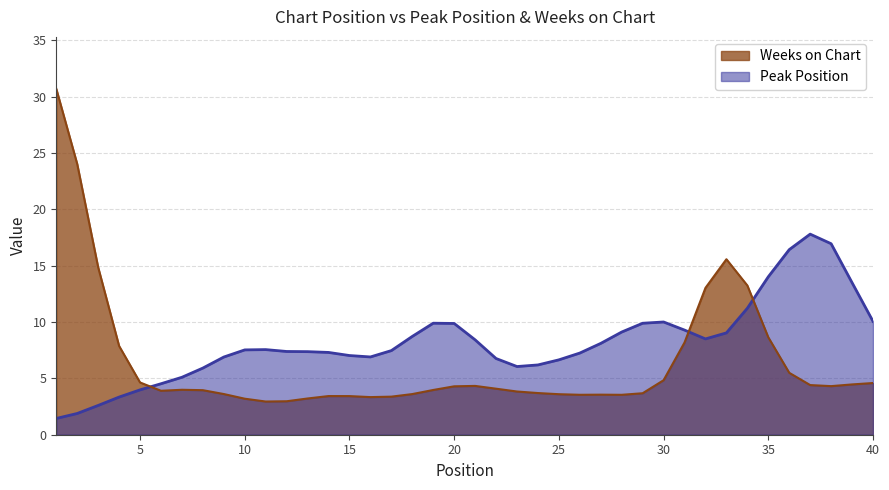

What are all the series names shown in the legend?

Weeks on Chart, Peak Position